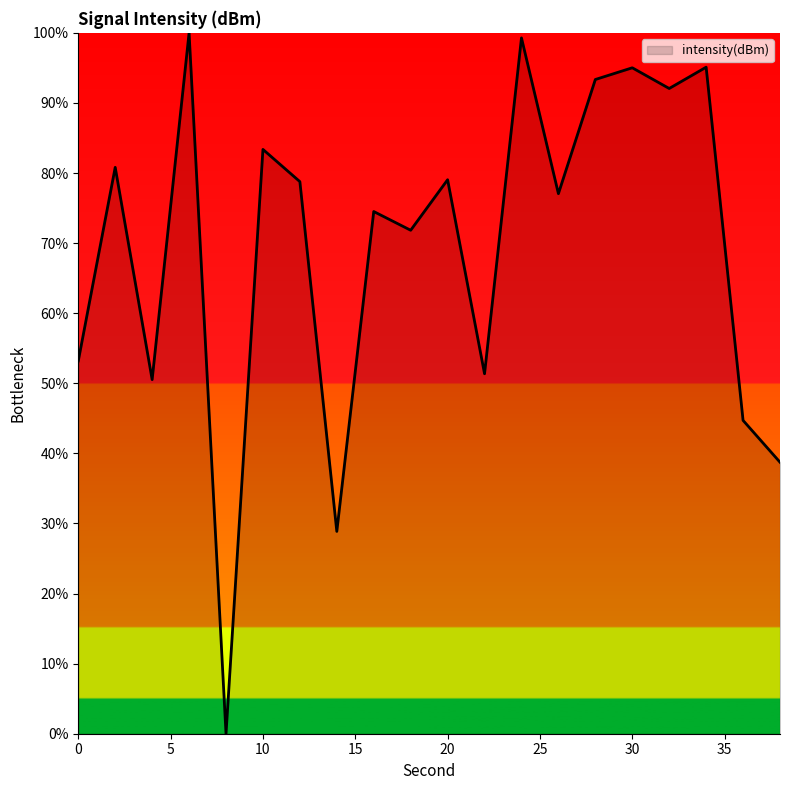

What is the maximum value shown in the chart?

100.0